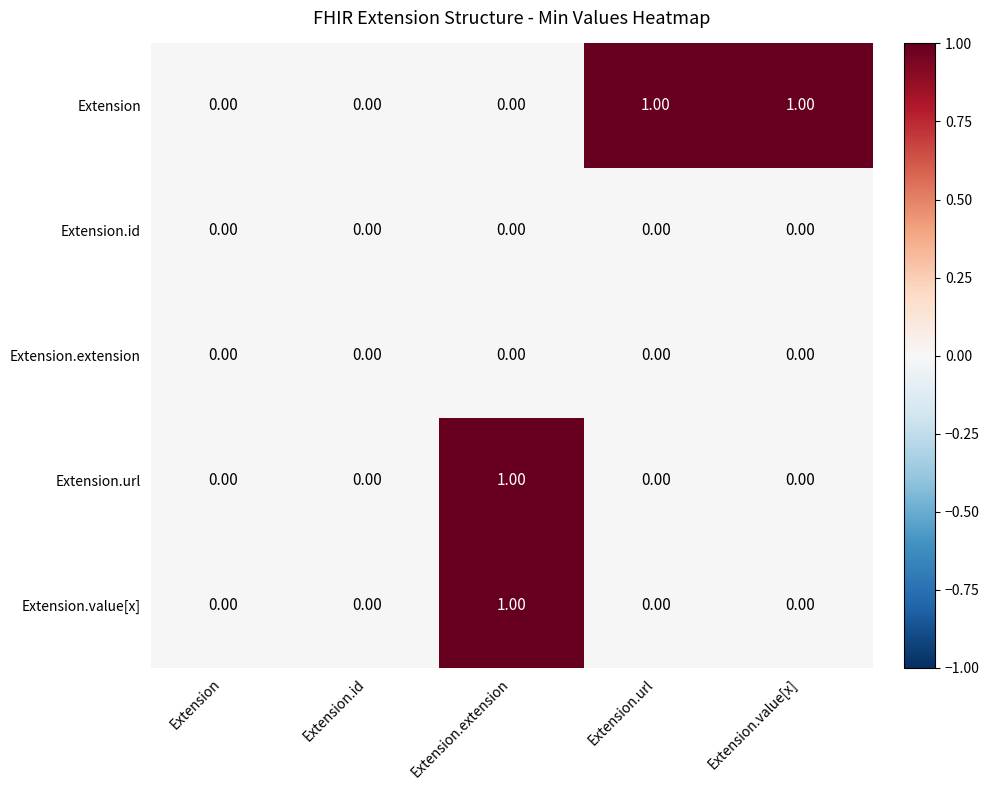

How many data points does each series have?

5